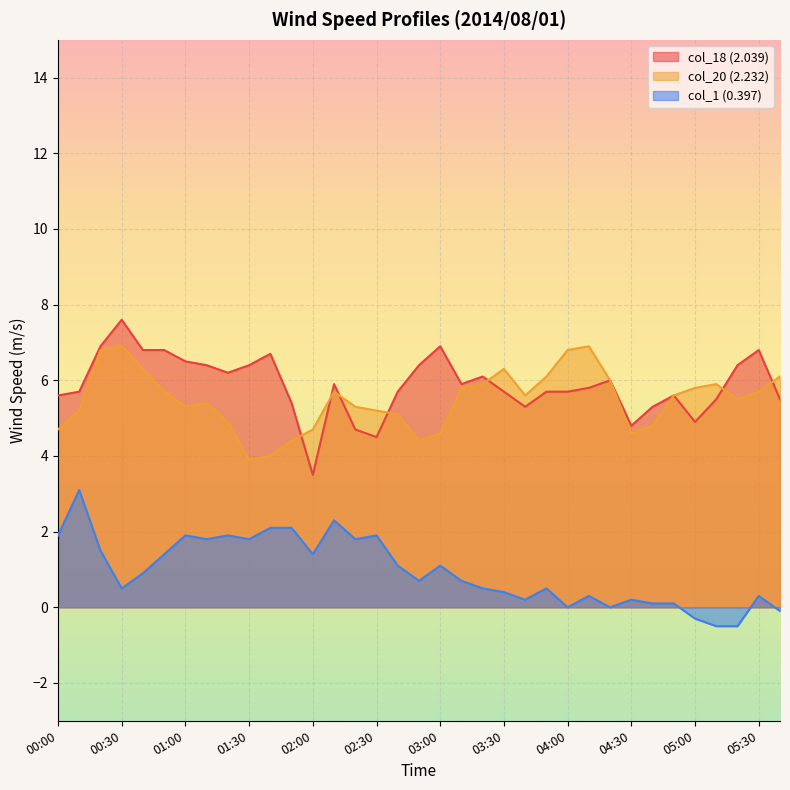

How many interior local peaks does the col_18 (2.039) series have?

8